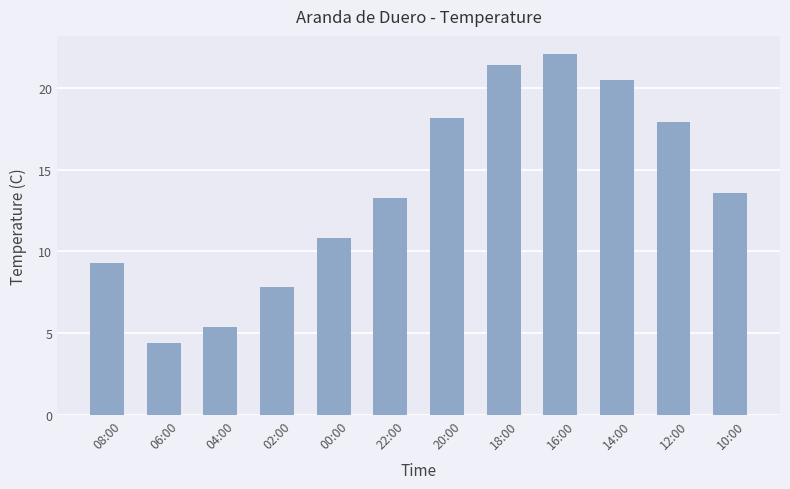

What is the change in value from 02:00 to 20:00?

+10.4